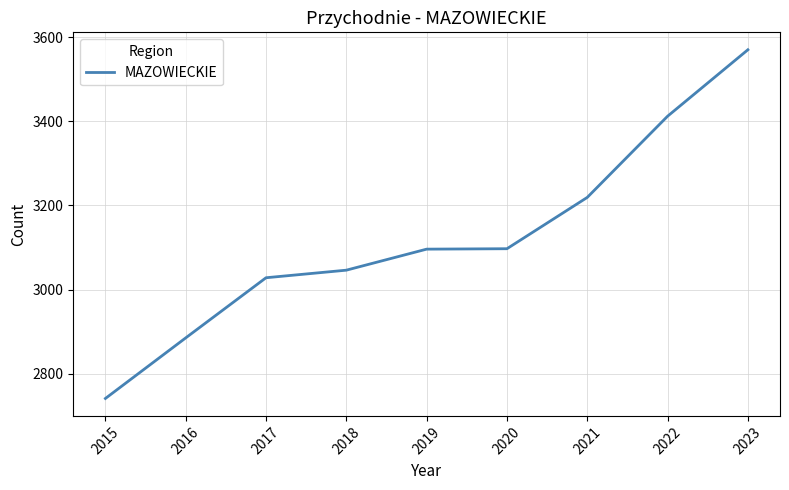

What is the greatest value displayed?

3570